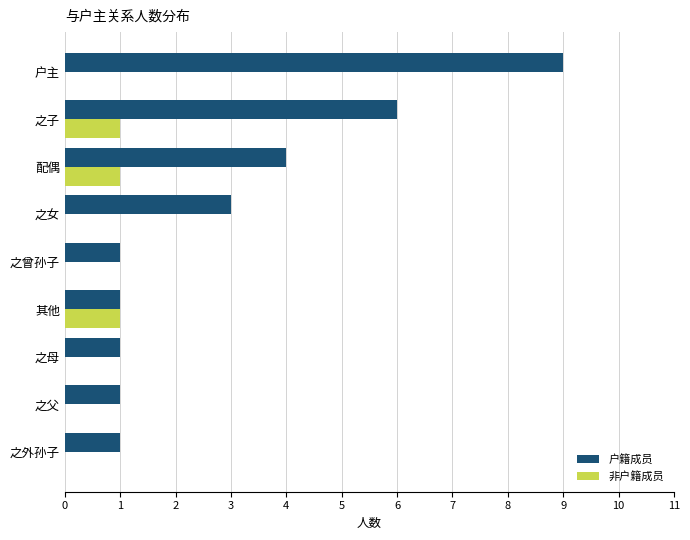

What is the highest value of the 户籍成员 series?

9